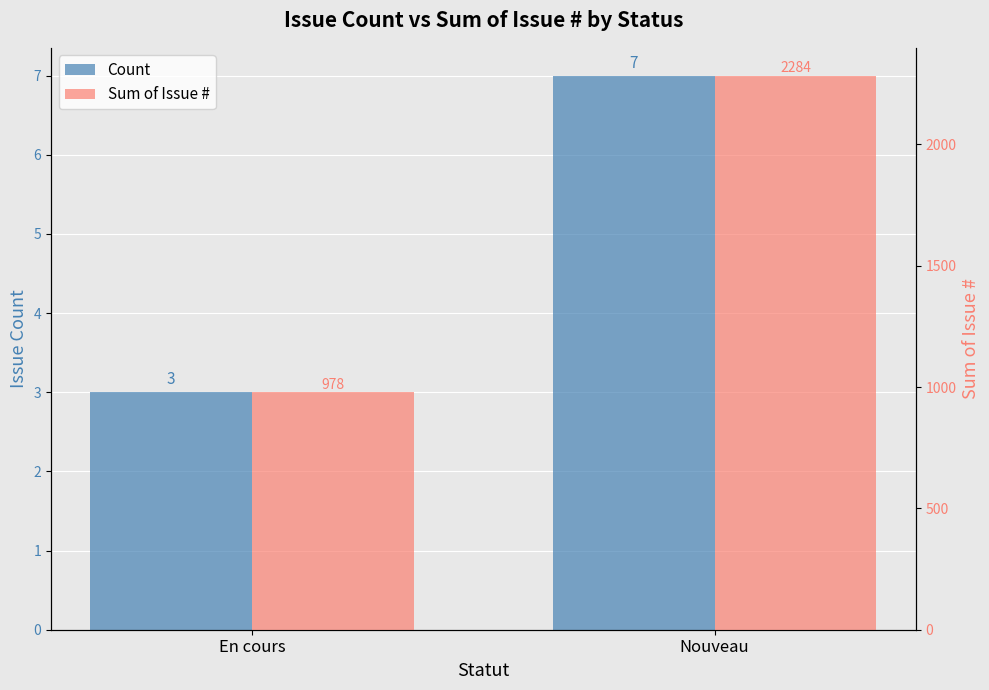

What position from the right is Nouveau?

1